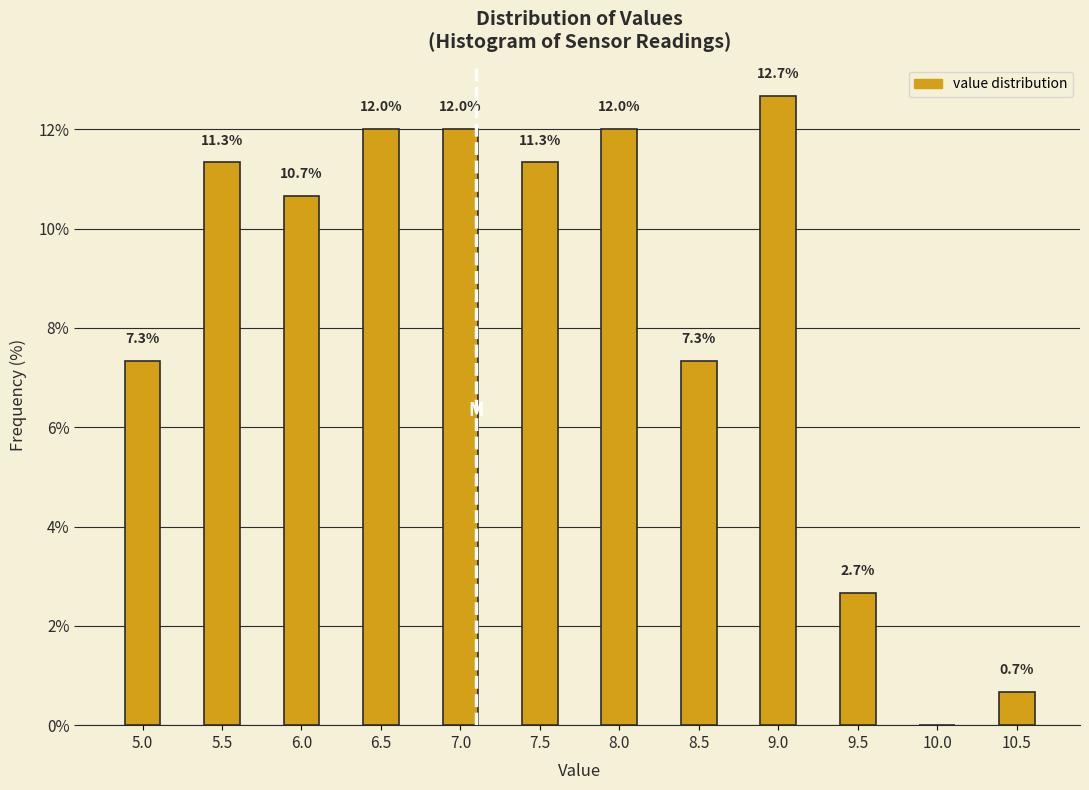

Reading left to right, extract all data points from this chart.

5.0=7.3	5.5=11.3	6.0=10.7	6.5=12.0	7.0=12.0	7.5=11.3	8.0=12.0	8.5=7.3	9.0=12.7	9.5=2.7	10.0=0.0	10.5=0.7